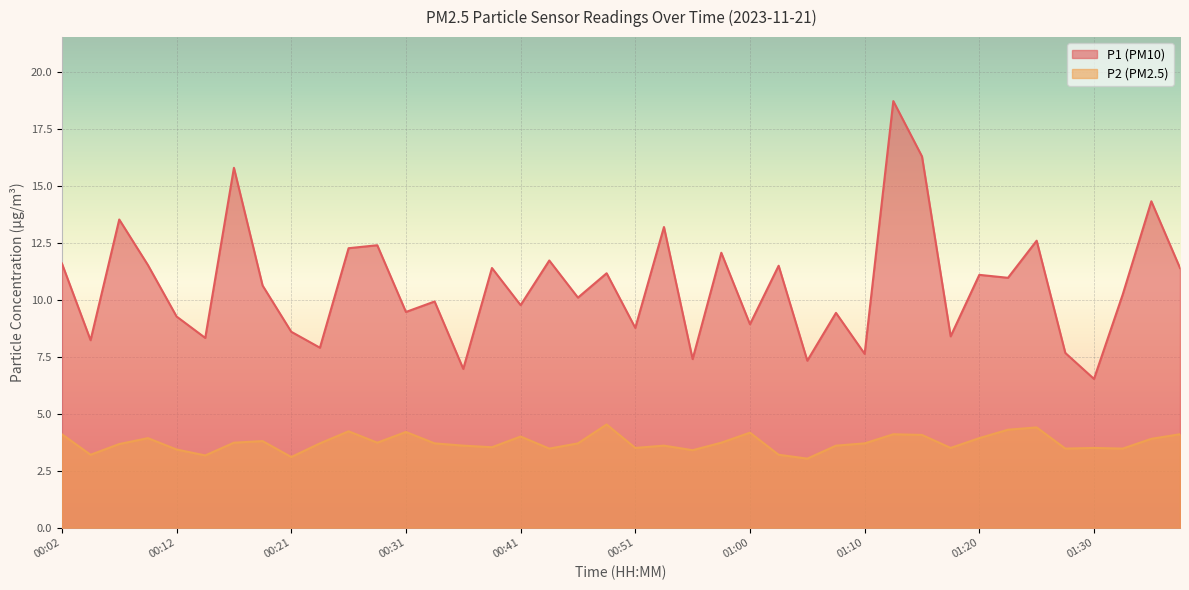

True or false: P2 and P1 intersect in this chart.

False